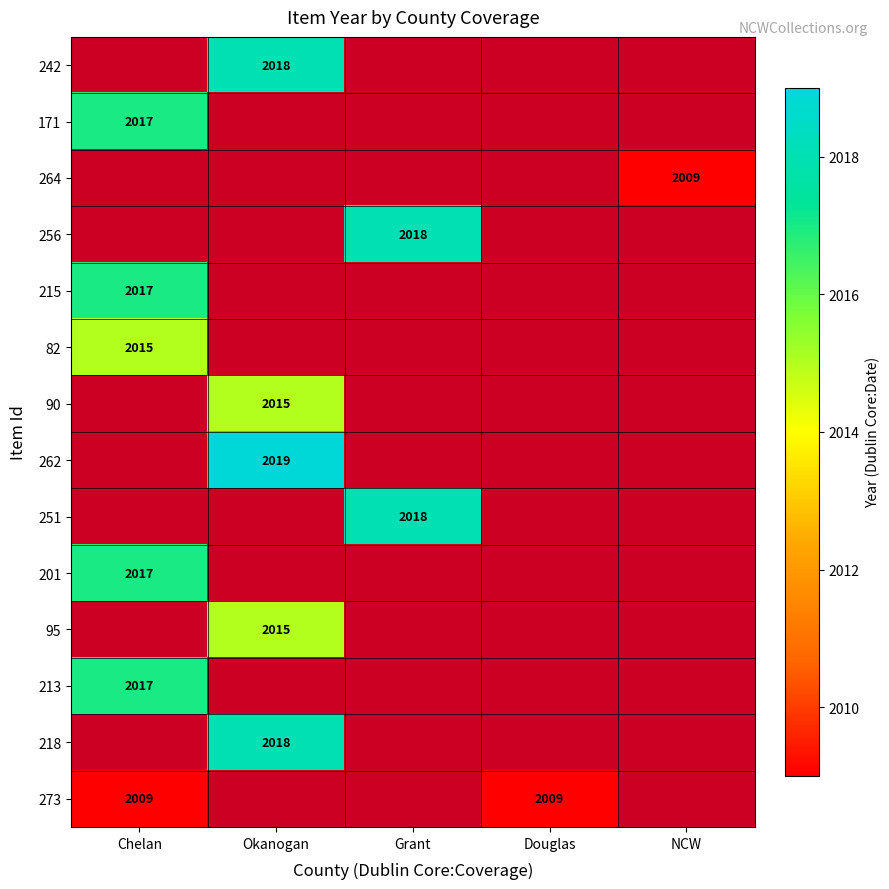

Is it true that 213 equals 2852 at Chelan?

False